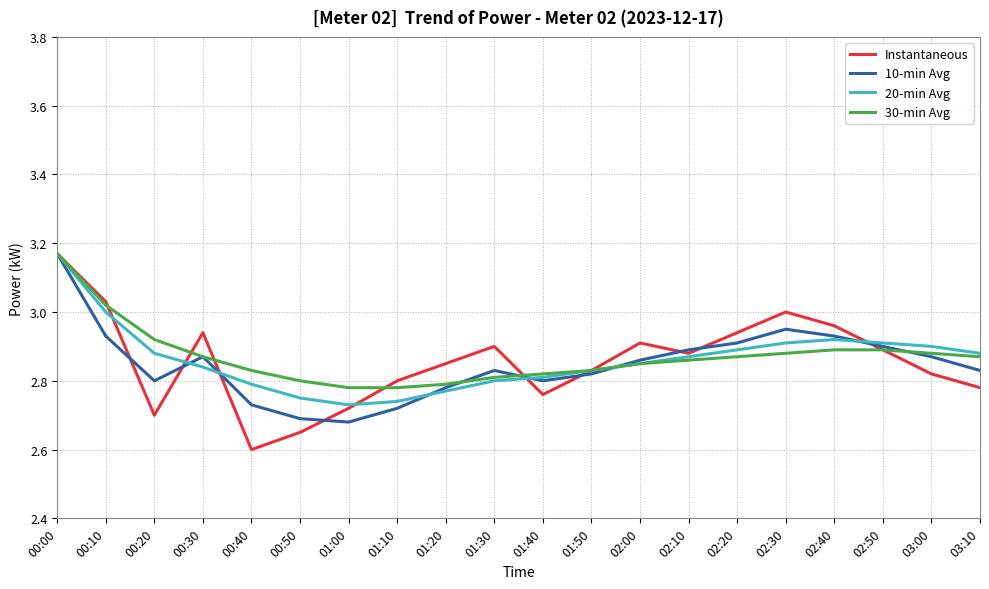

True or false: 10-min Avg has more than 0 interior local peaks.

True